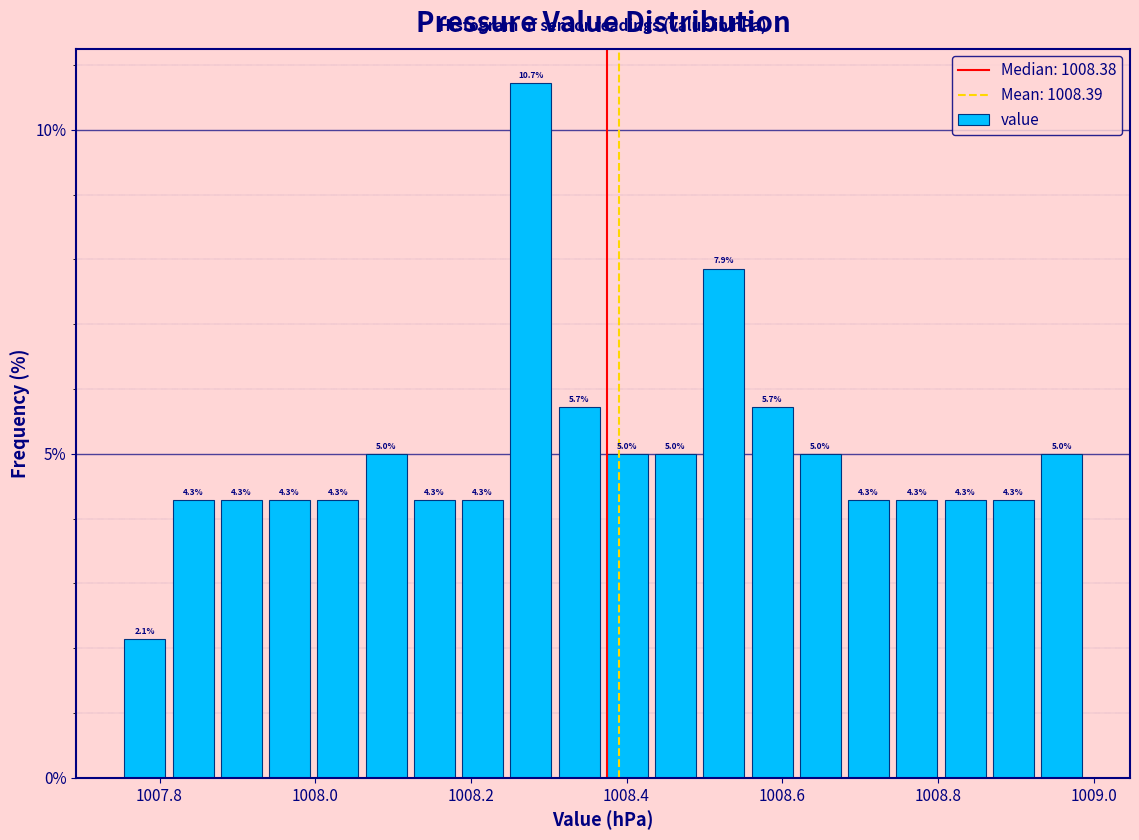

Read against the x-axis, roughly where is the centre of the tallest bar?

1008.28